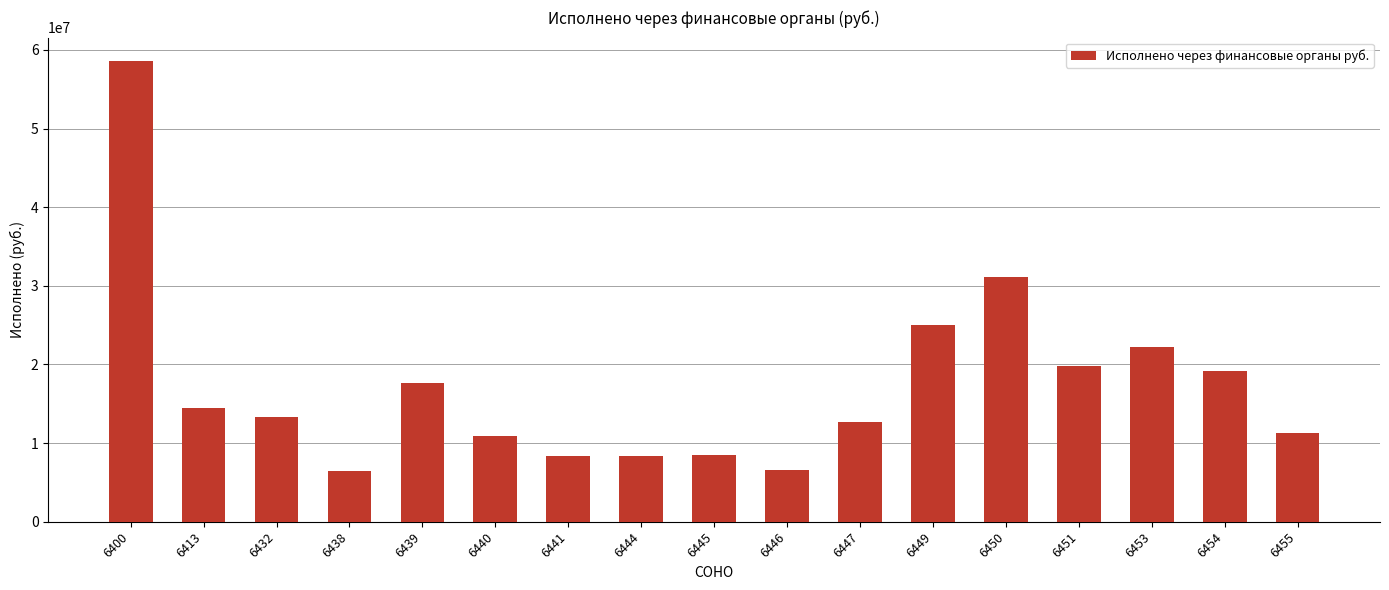

What is the minimum value shown in the chart?

6508600.0